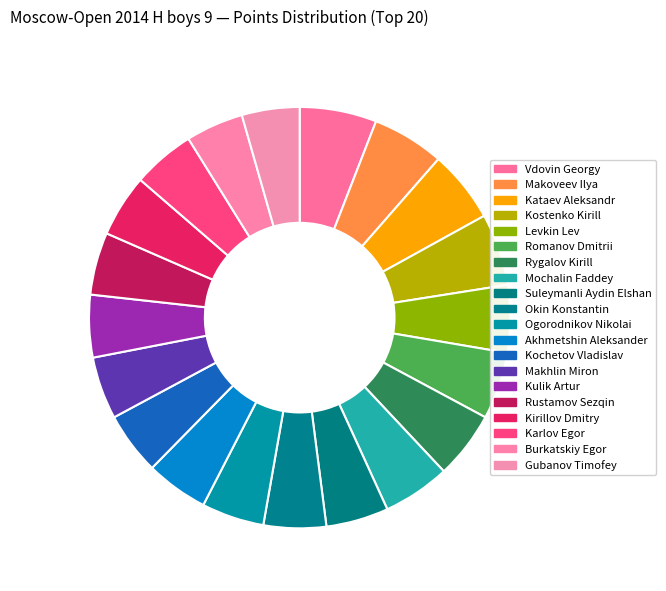

To the nearest percent, what percentage of the pie is Ogorodnikov Nikolai?

5%